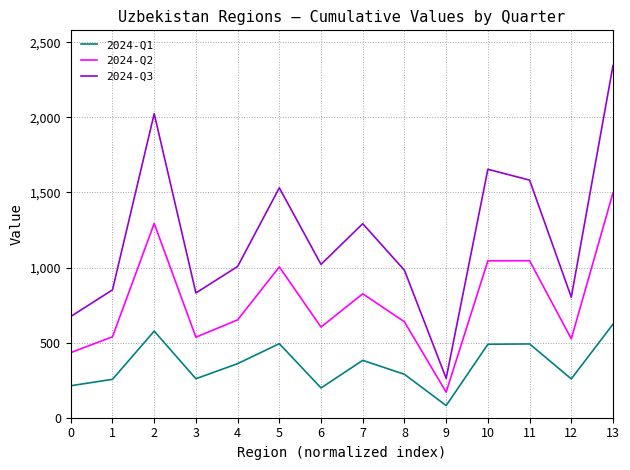

Count the number of data series in this chart.

3